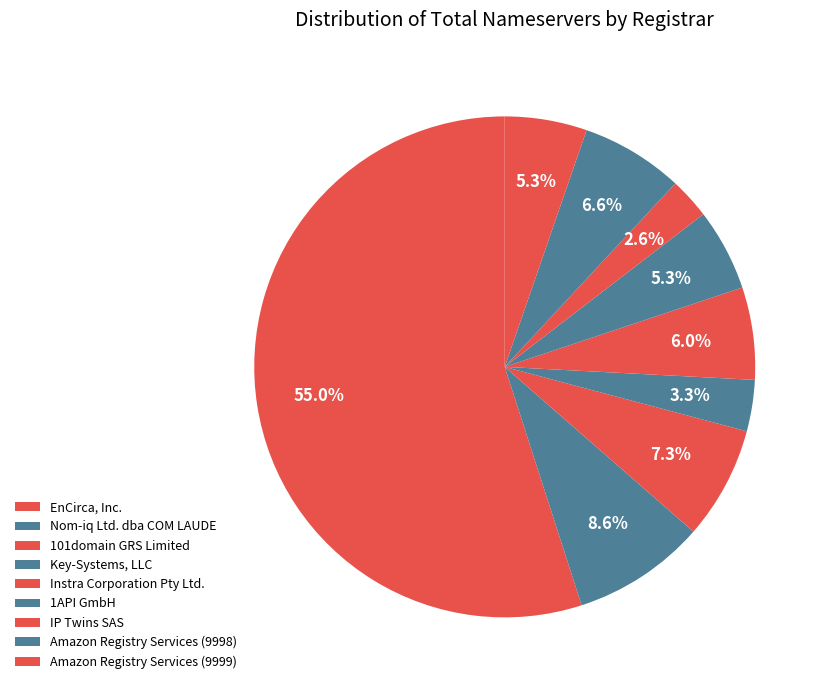

How many slices are in this pie chart?

9